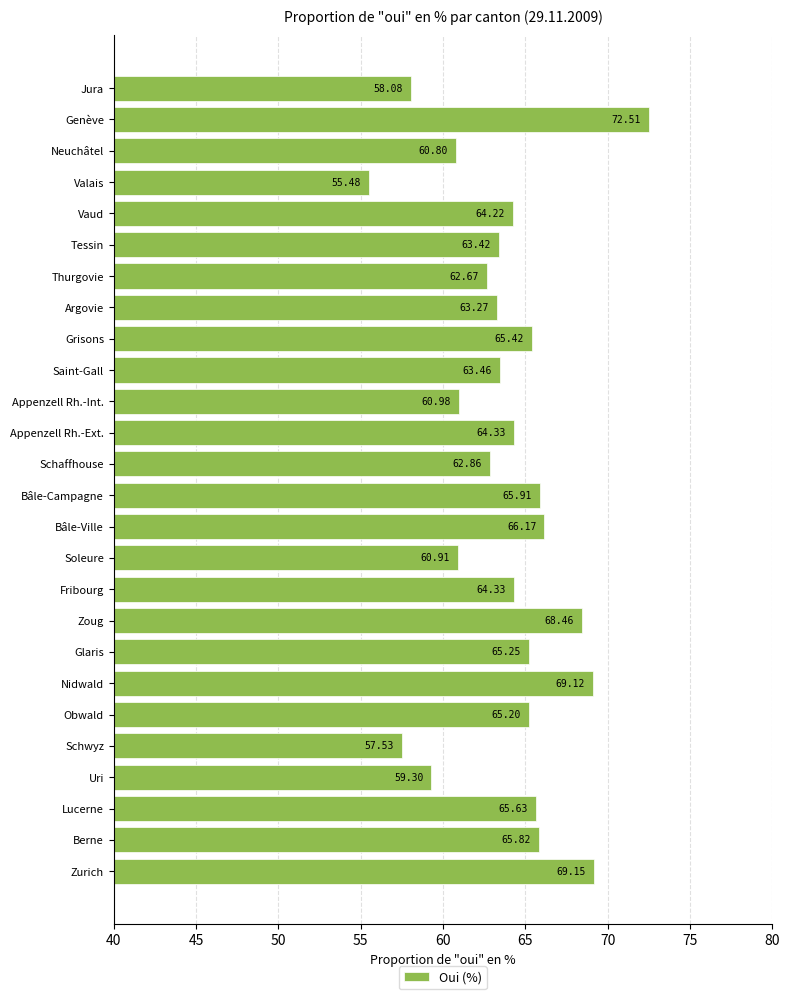

What is the difference between the maximum and minimum values?

17.0